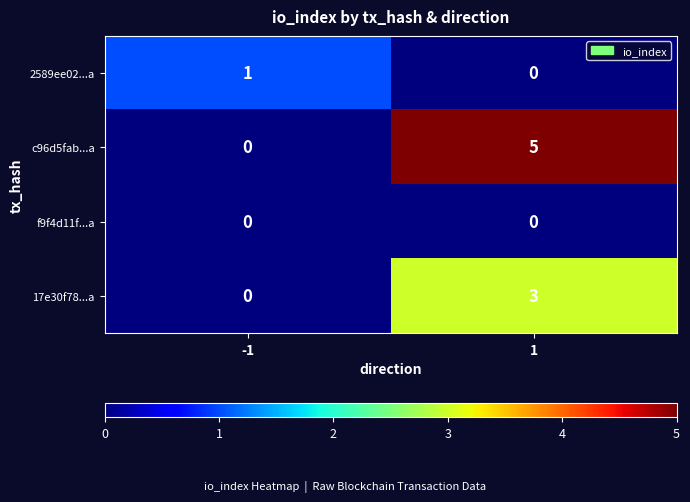

What is the difference between the highest and lowest values at -1?

1